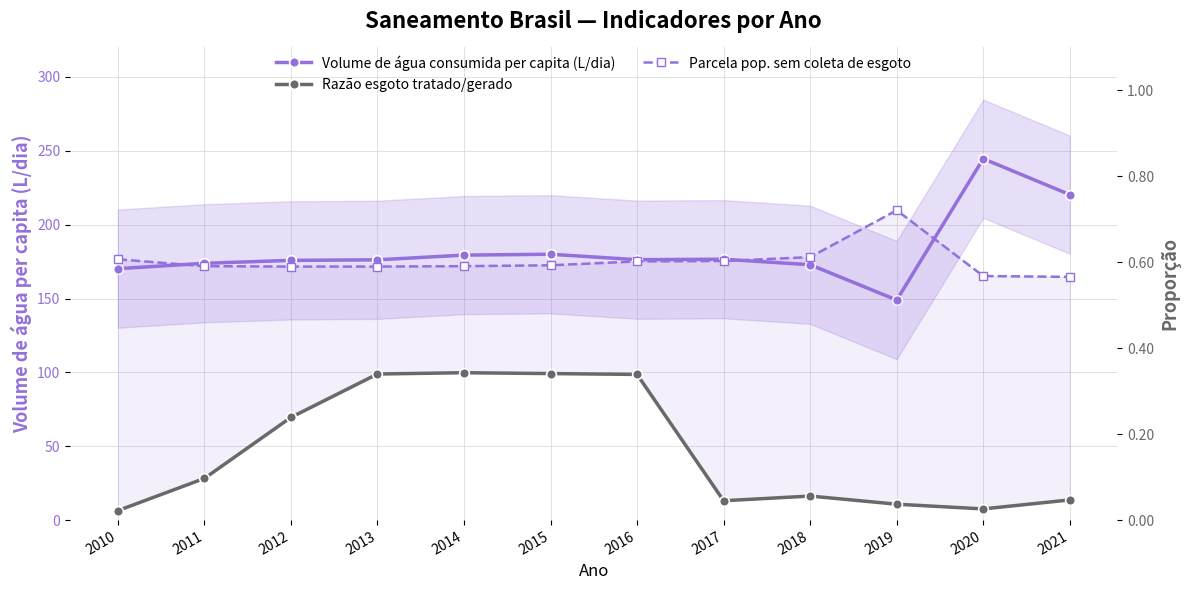

What is the spread (max minus min) of values at 2010?

170.2